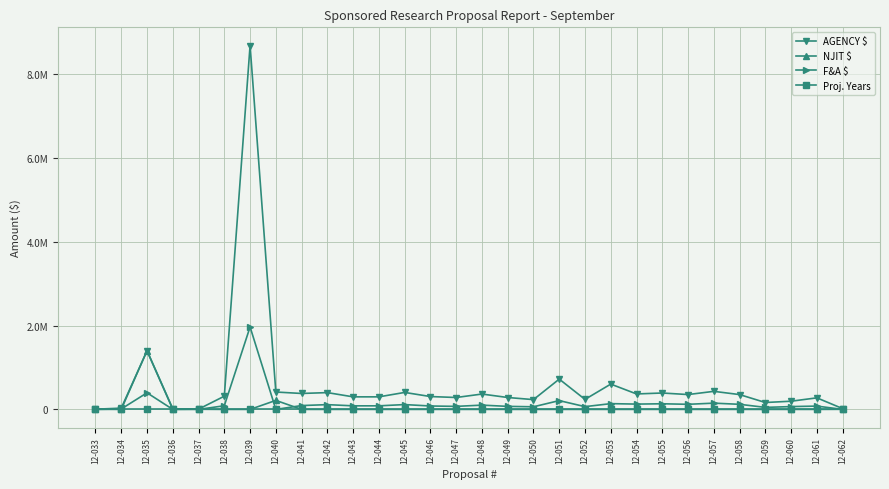

Reading left to right, list all the values displayed in this chart.

AGENCY $: 12-033=5000.0	12-034=30002.5	12-035=1398088.0	12-036=2250.0	12-037=6000.0	12-038=315482.0	12-039=8691394.0	12-040=415000.0	12-041=380765.0	12-042=401137.0	12-043=299825.0	12-044=299825.0	12-045=405328.0	12-046=307011.0	12-047=284235.0	12-048=366884.0	12-049=284235.0	12-050=233758.0	12-051=723432.0	12-052=239112.0	12-053=604458.0	12-054=369198.0	12-055=391554.0	12-056=354554.0	12-057=431340.0	12-058=354001.0	12-059=164615.0	12-060=195694.0	12-061=276104.0	12-062=18886.0
NJIT $: 12-033=2650.0	12-034=0.0	12-035=1404699.0	12-036=15365.0	12-037=3180.0	12-038=0.0	12-039=0.0	12-040=215000.0	12-041=0.0	12-042=0.0	12-043=0.0	12-044=0.0	12-045=0.0	12-046=0.0	12-047=0.0	12-048=0.0	12-049=0.0	12-050=0.0	12-051=0.0	12-052=0.0	12-053=0.0	12-054=0.0	12-055=0.0	12-056=0.0	12-057=0.0	12-058=0.0	12-059=0.0	12-060=0.0	12-061=0.0	12-062=1889.0
F&A $: 12-033=0.0	12-034=10393.0	12-035=396257.0	12-036=0.0	12-037=0.0	12-038=87228.0	12-039=1969394.0	12-040=0.0	12-041=91773.0	12-042=113799.0	12-043=85218.0	12-044=85218.0	12-045=115239.0	12-046=81434.0	12-047=72375.0	12-048=101995.0	12-049=72375.0	12-050=62522.0	12-051=210197.0	12-052=66008.0	12-053=137696.0	12-054=126815.0	12-055=134498.0	12-056=121789.0	12-057=149418.0	12-058=121603.0	12-059=48170.0	12-060=67222.0	12-061=79186.0	12-062=0.0
Proj. Years: 12-033=1.0	12-034=1.0	12-035=2.0	12-036=1.0	12-037=1.0	12-038=3.0	12-039=3.0	12-040=1.0	12-041=3.0	12-042=3.0	12-043=3.0	12-044=3.0	12-045=3.0	12-046=3.0	12-047=3.0	12-048=3.0	12-049=3.0	12-050=3.0	12-051=3.0	12-052=2.0	12-053=4.0	12-054=3.0	12-055=3.0	12-056=3.0	12-057=3.0	12-058=3.0	12-059=3.0	12-060=3.0	12-061=3.0	12-062=1.0